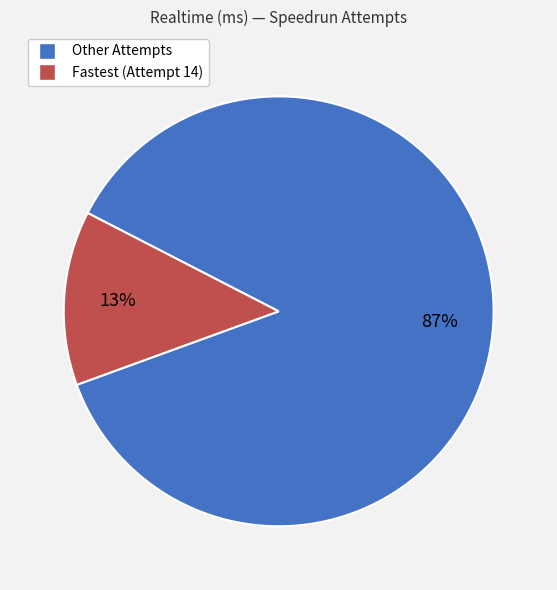

Count the number of slices in the pie.

2